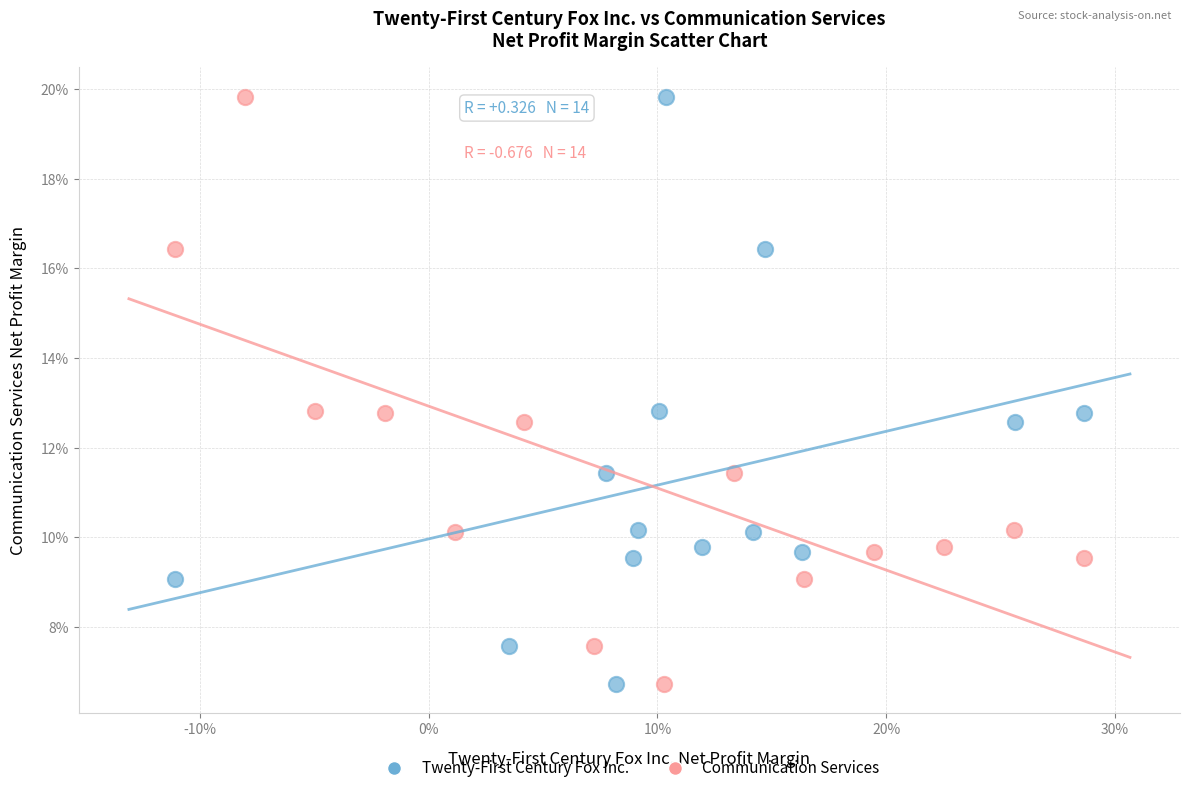

What are all the series names shown in the legend?

Twenty-First Century Fox Inc., Communication Services